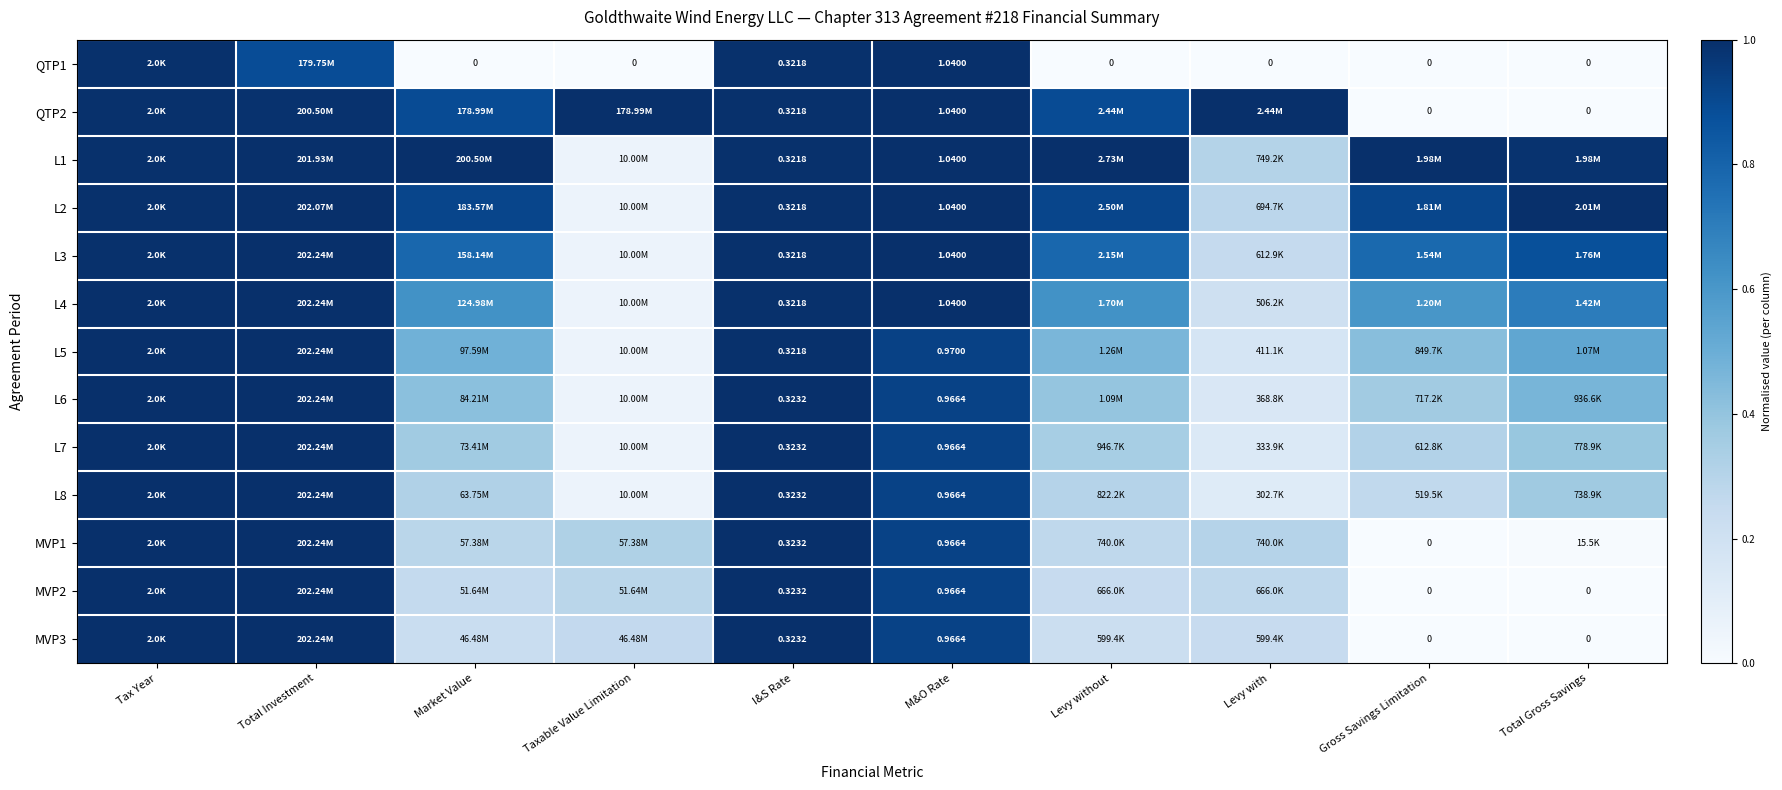

Which series has the largest total across all categories?

L1